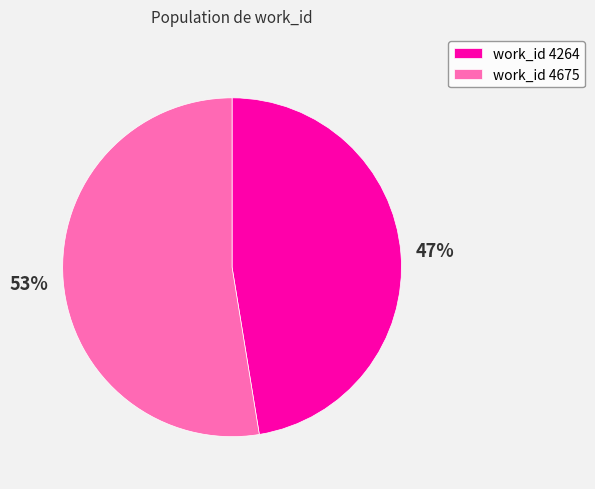

To the nearest percent, what portion does work_id 4675 represent?

53%